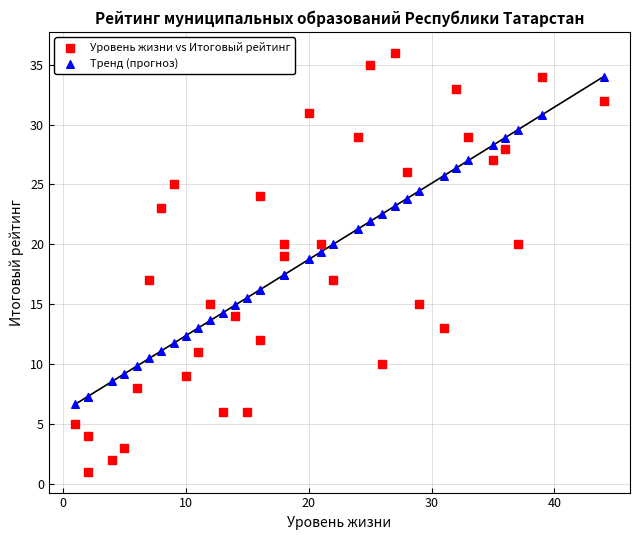

Which series contains the lowest Y value?

Уровень жизни vs Итоговый рейтинг